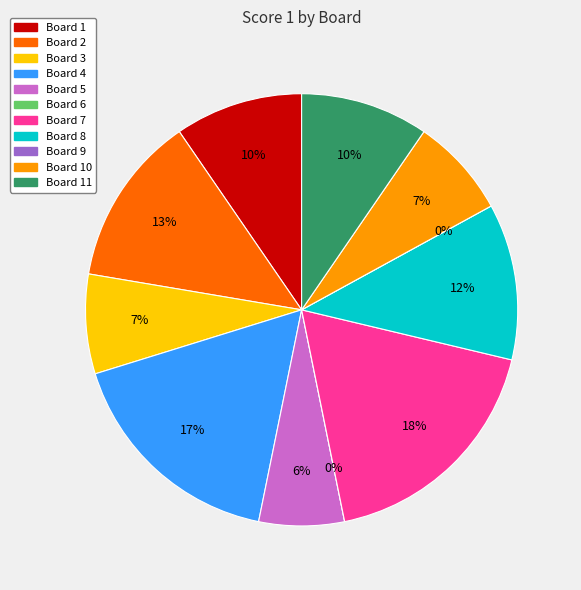

To the nearest percent, what is the difference between the largest and smallest slice percentages?

18%